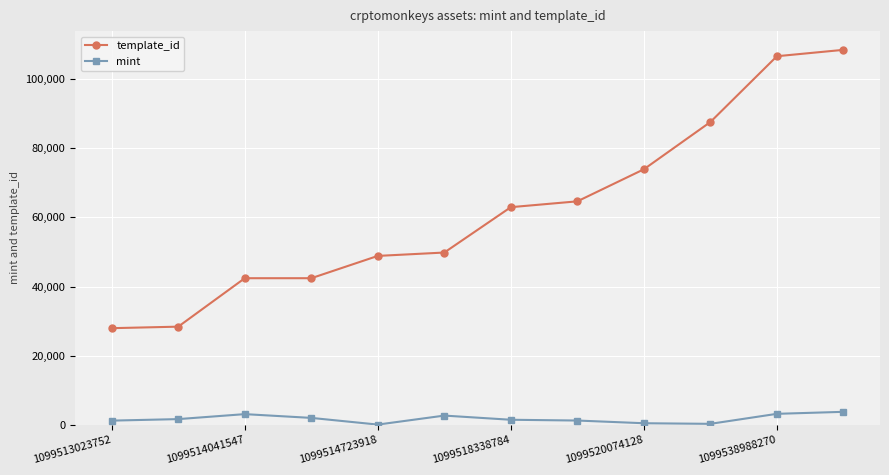

Which series has the largest range (max minus min)?

template_id